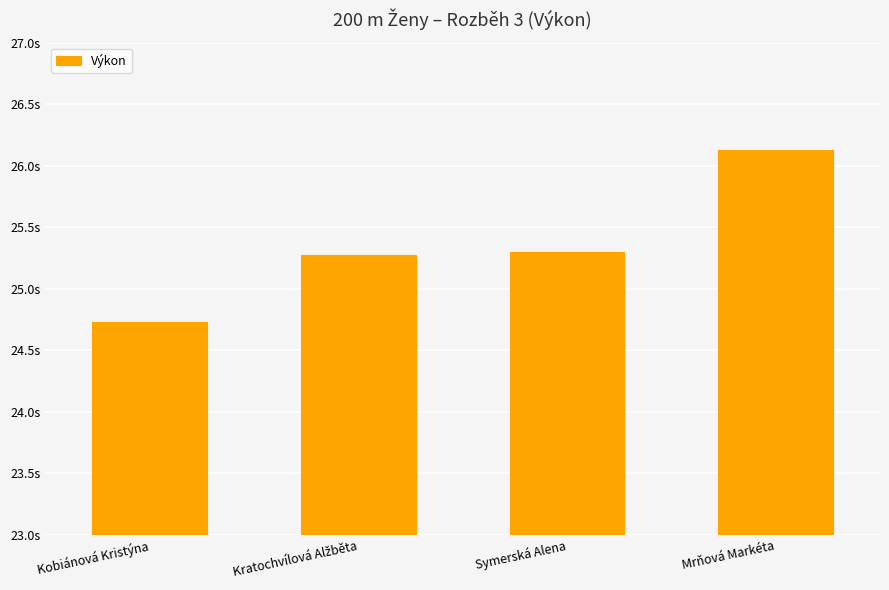

Does the chart contain any negative values?

No